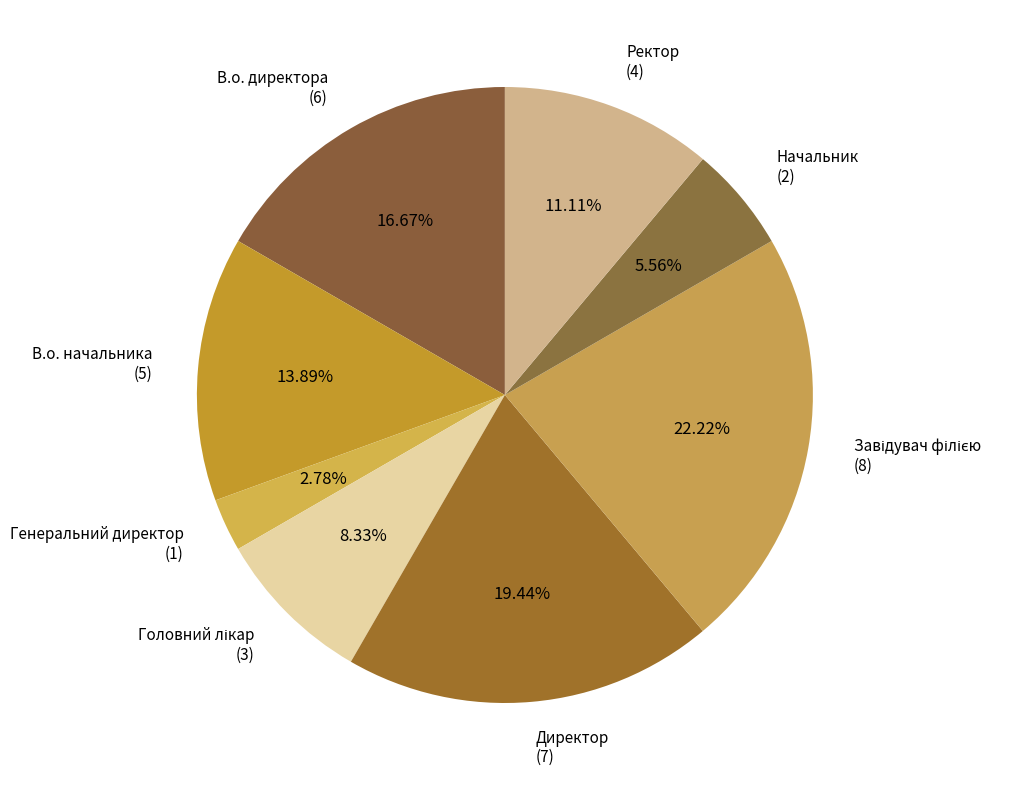

Is Генеральний директор (1) the majority of the pie?

No